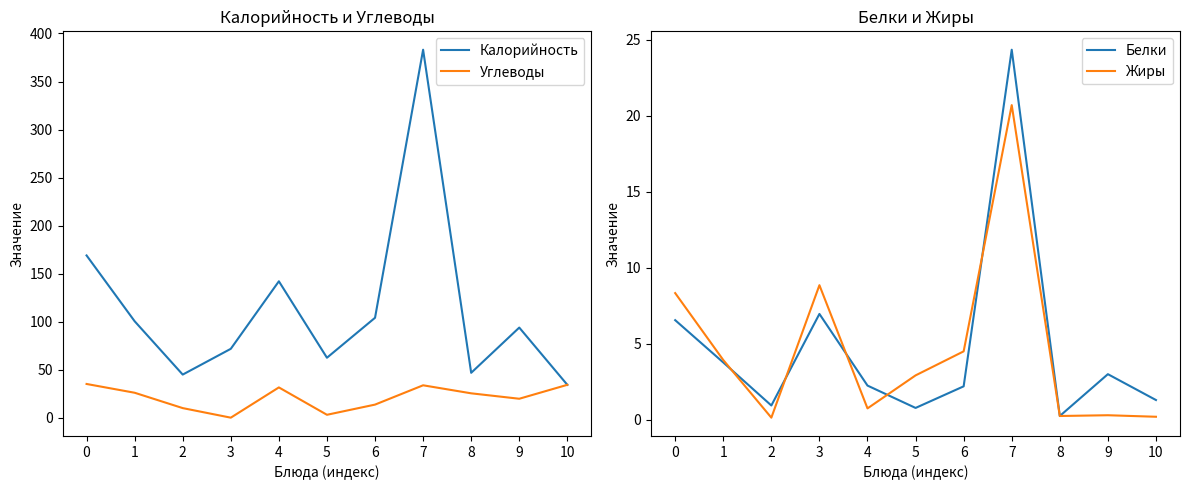

Does the chart display data point markers on the line(s)?

No